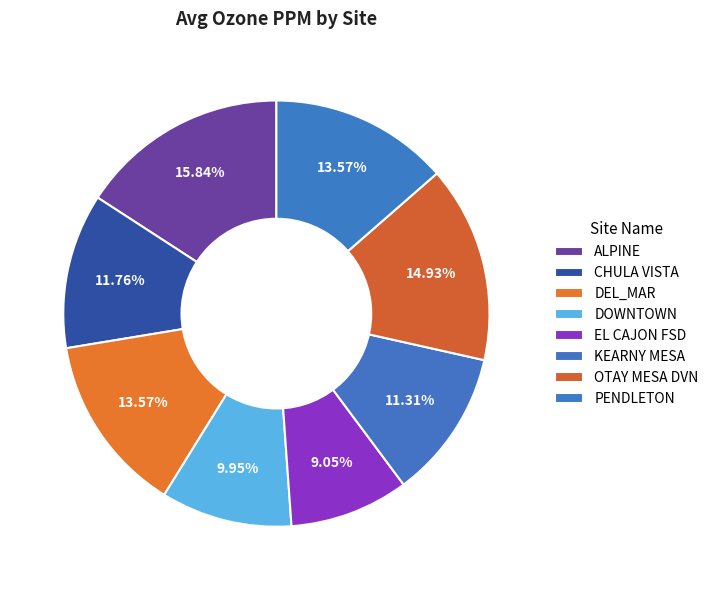

How many segments does this pie chart have?

8